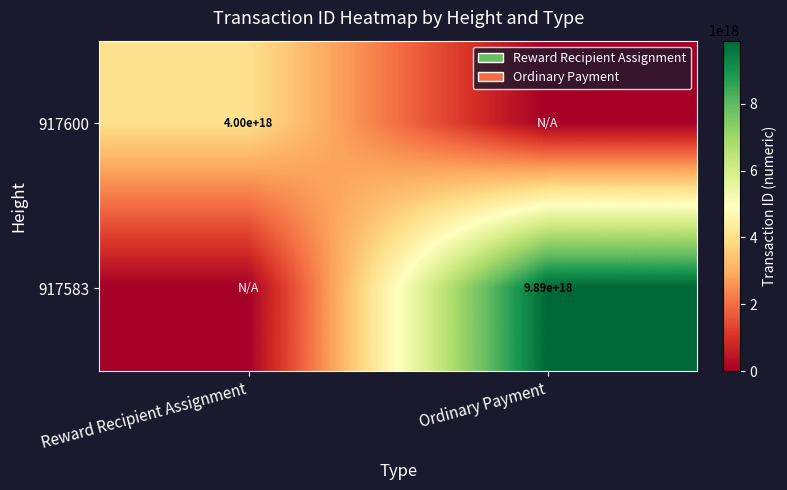

True or false: 917600 has a value of 821030594240881792 at Reward Recipient Assignment.

False